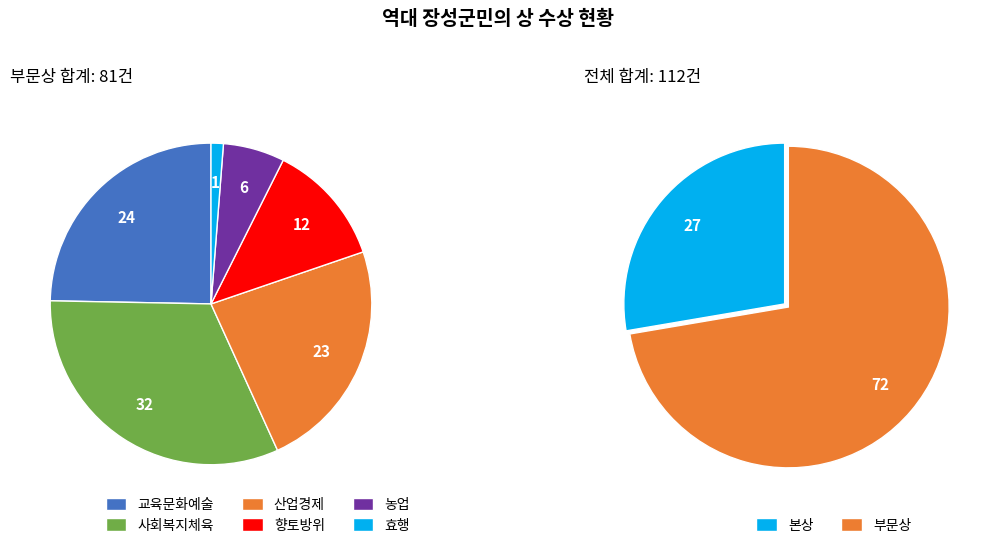

What is the smallest slice in the pie chart?

효행